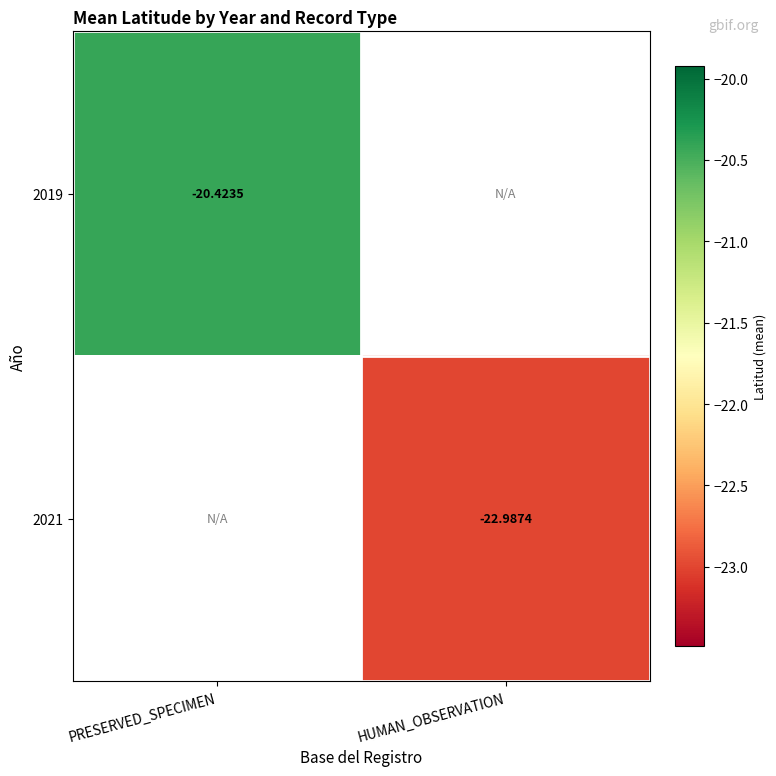

Is the value of 2019 at PRESERVED_SPECIMEN greater than the value of 2021 at PRESERVED_SPECIMEN?

No